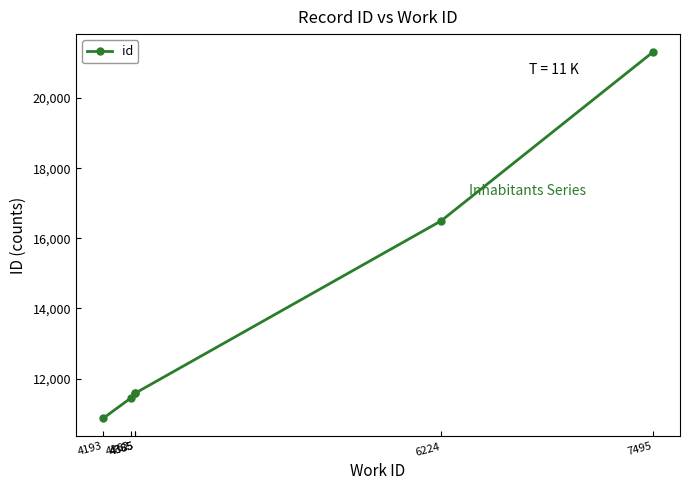

Rank the categories by value from lowest to highest.

4193, 4362, 4385, 4385, 6224, 7495